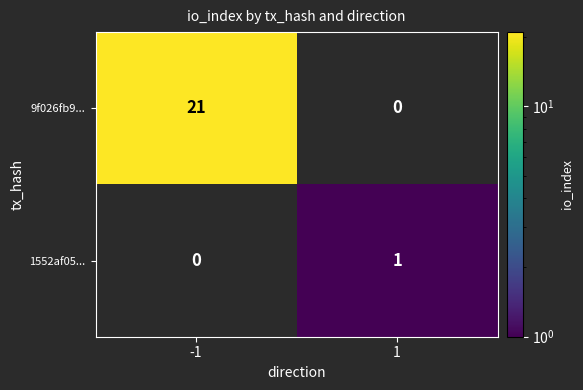

Is it true that 9f026fb9... equals 38 at -1?

False